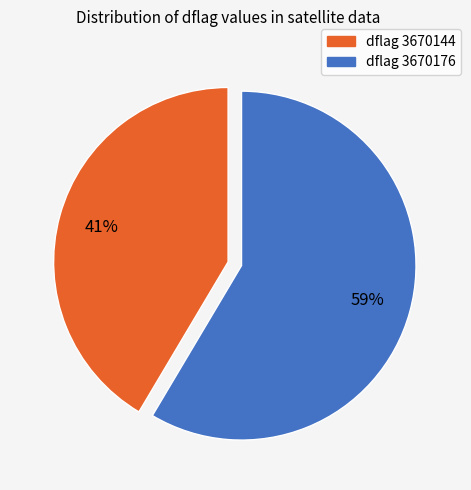

To the nearest percent, what is the average slice percentage?

50%